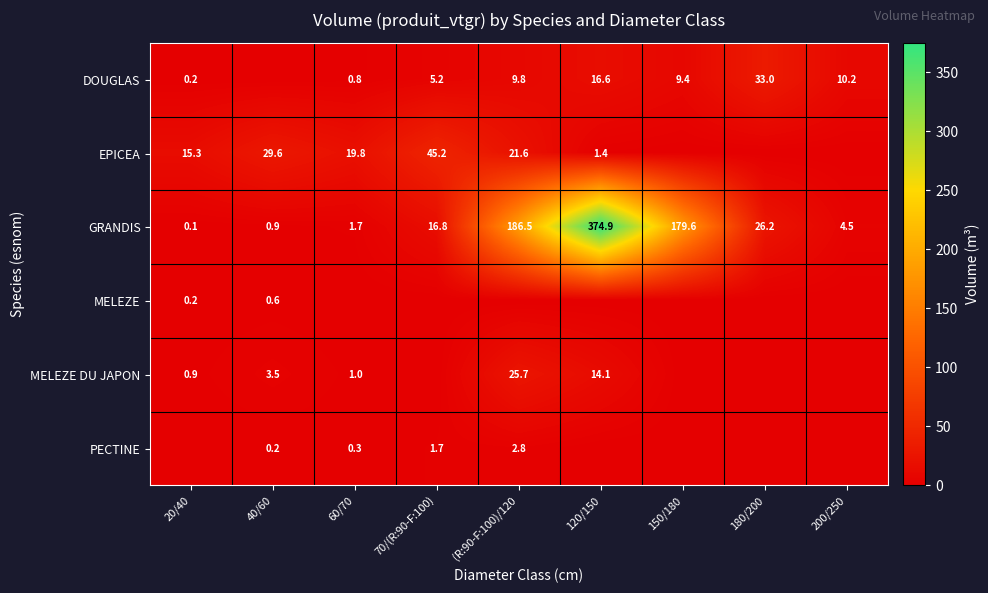

What is the difference between the GRANDIS values at 180/200 and 120/150?

348.7